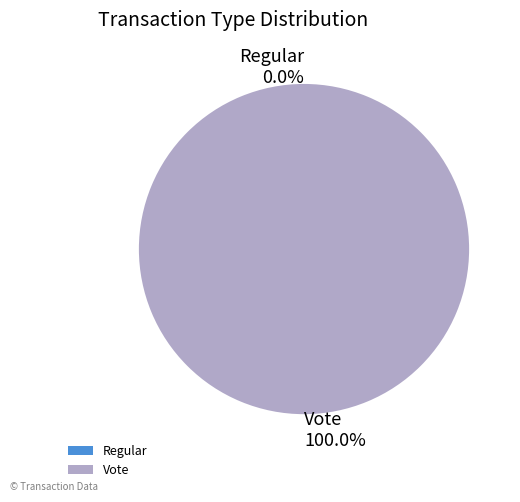

To the nearest percent, what portion does Vote represent?

100%